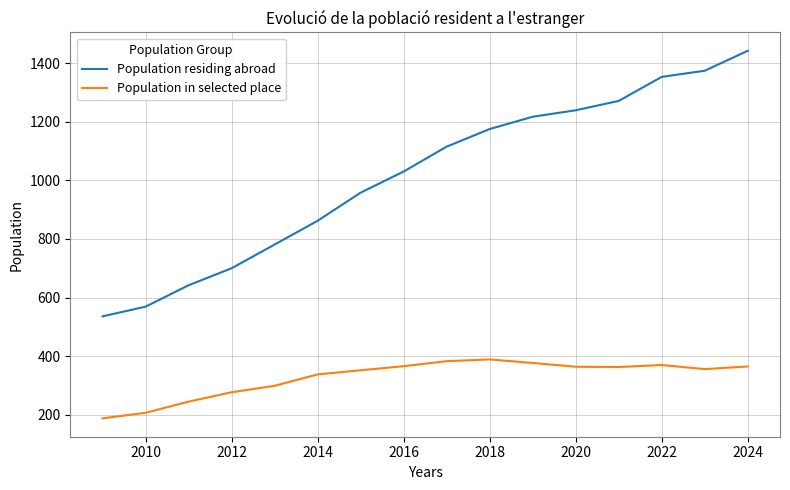

What is the difference between the maximum and minimum values in the Population residing abroad series?

906